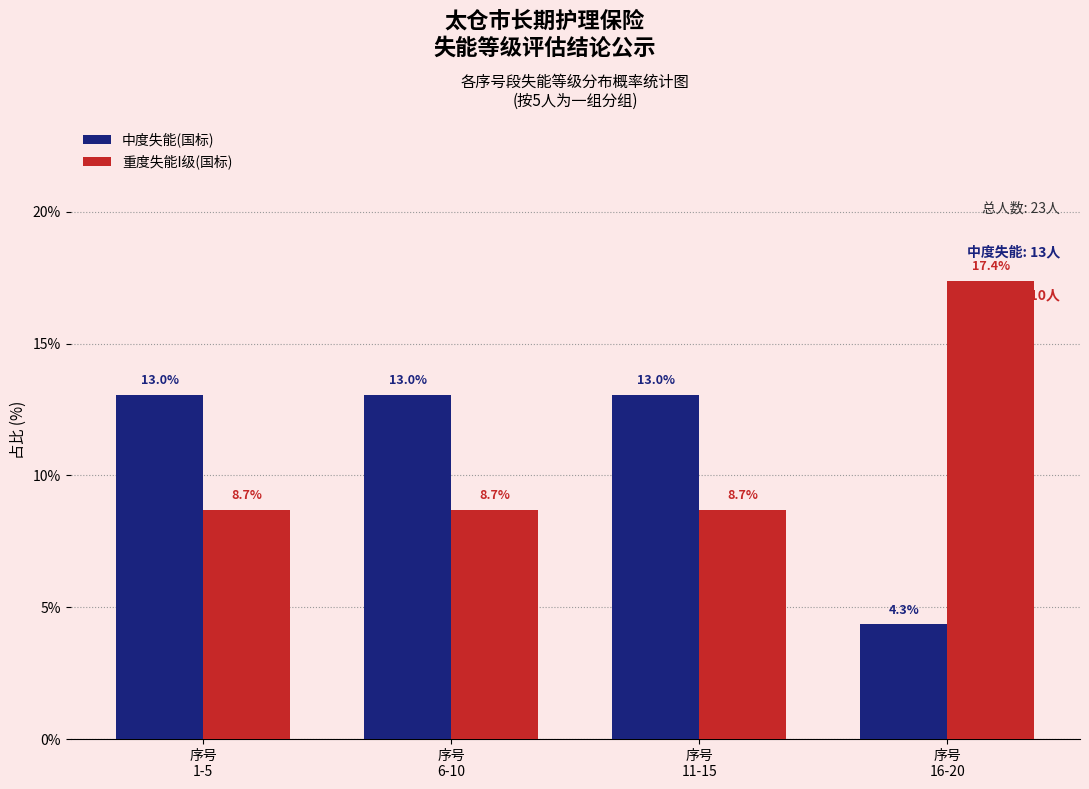

Reading left to right, what are all the values shown in this chart?

中度失能(国标): 13.0	13.0	13.0	4.3
重度失能I级(国标): 8.7	8.7	8.7	17.4